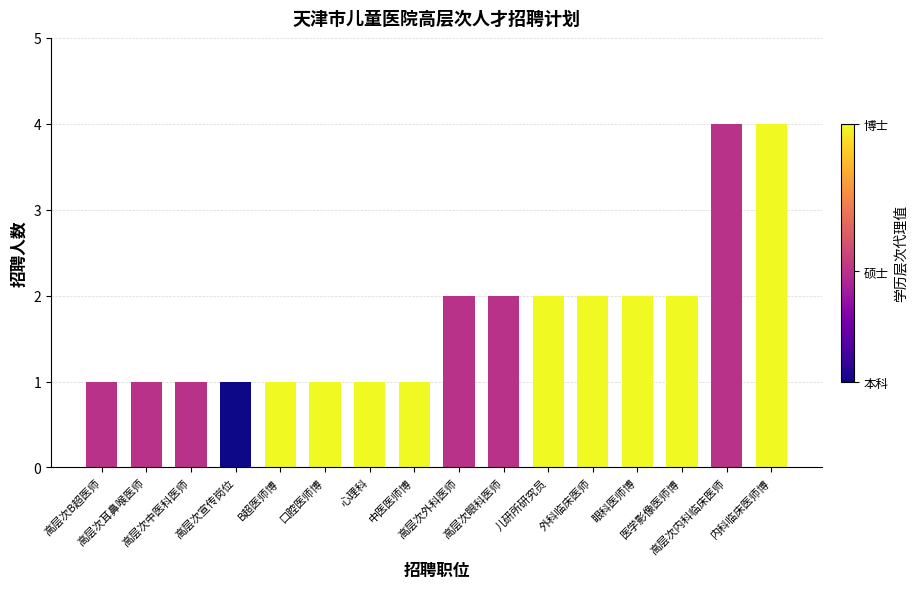

What is the sum of all values?

28